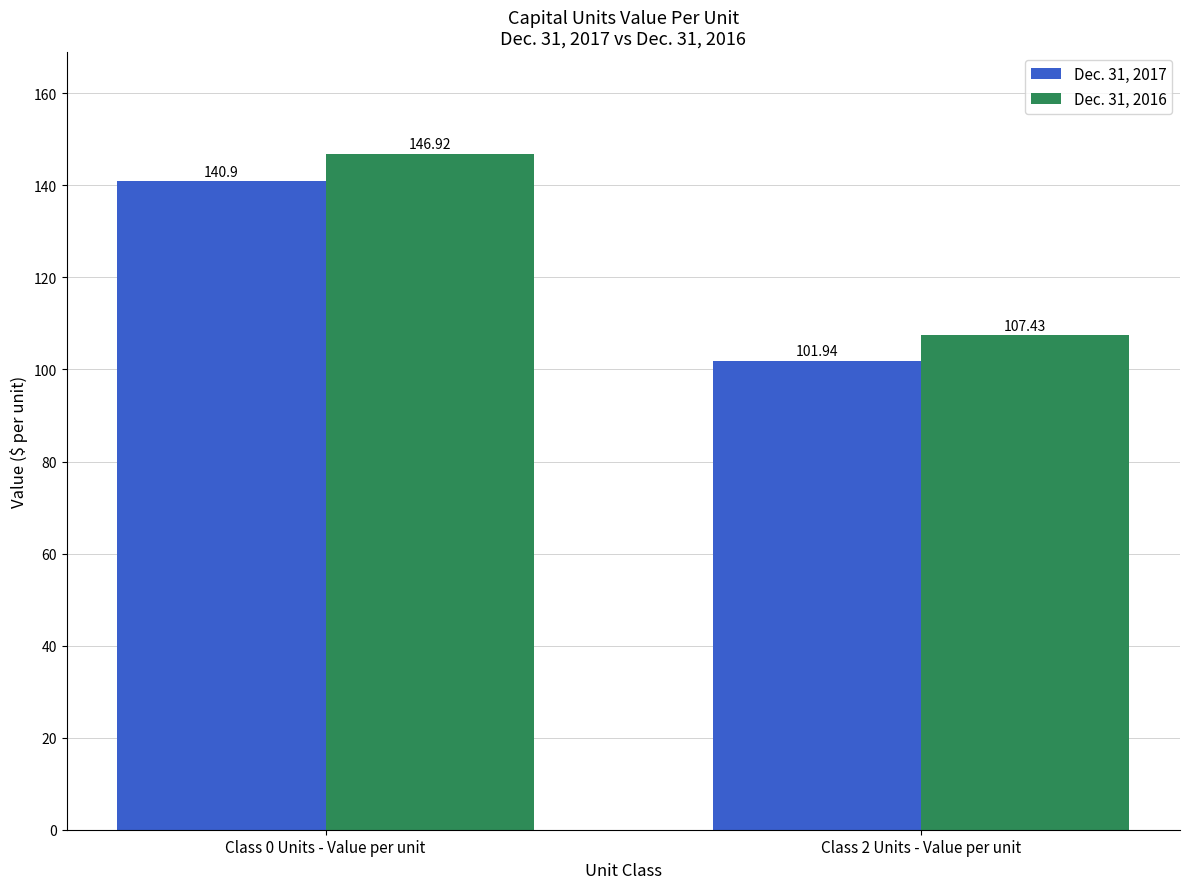

Reading left to right, extract all data points from this chart.

Dec. 31, 2017: 140.9	101.9
Dec. 31, 2016: 146.9	107.4